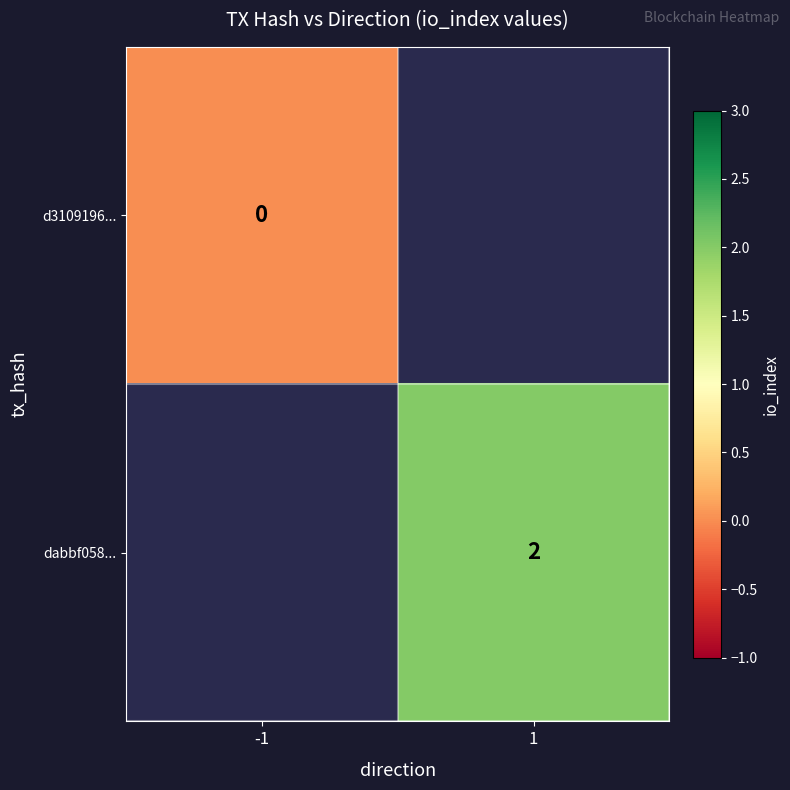

What is the maximum value shown in the chart?

2.0